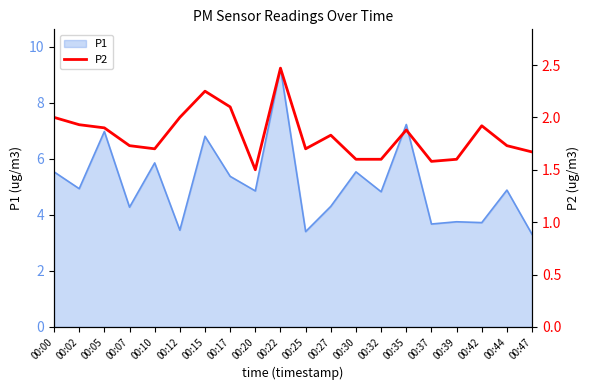

At which label is P1 closest to 6?

00:10